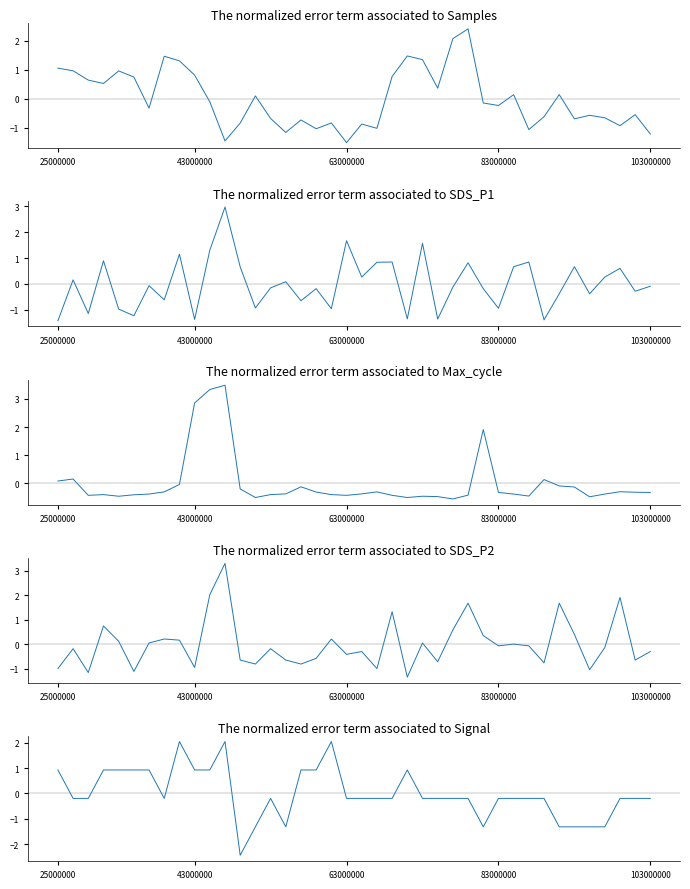

What is the difference between the maximum and minimum values in the SDS_P1 series?

4.4